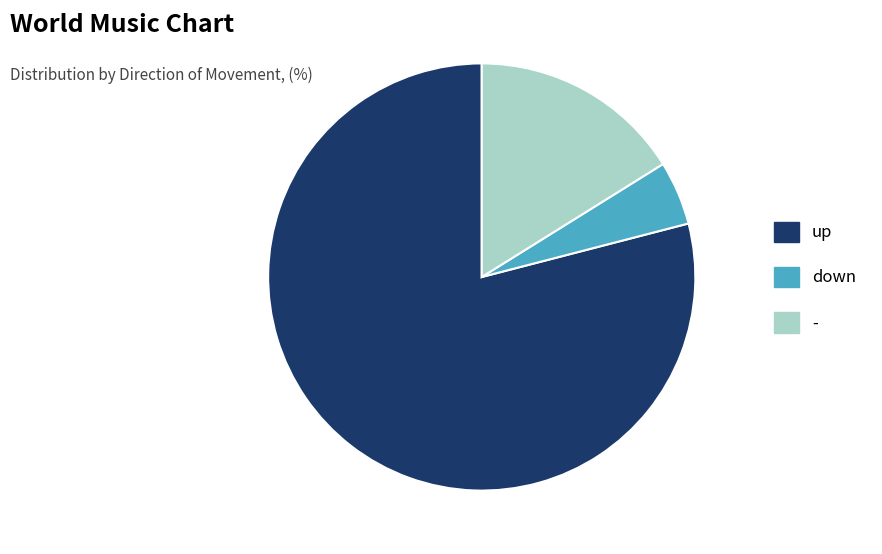

How many slices are in this pie chart?

3